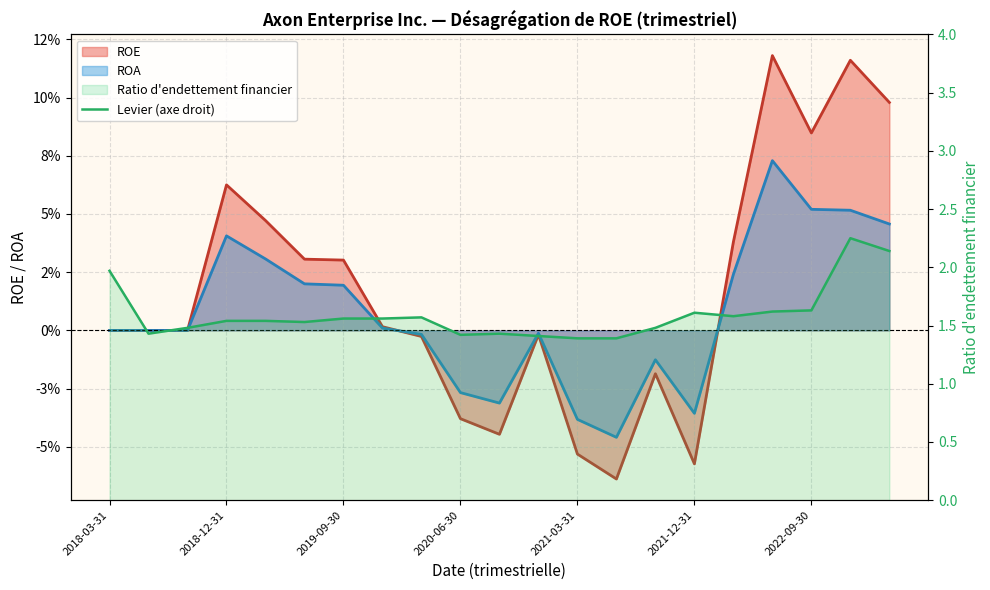

At which category is the sum across all series the highest?

19